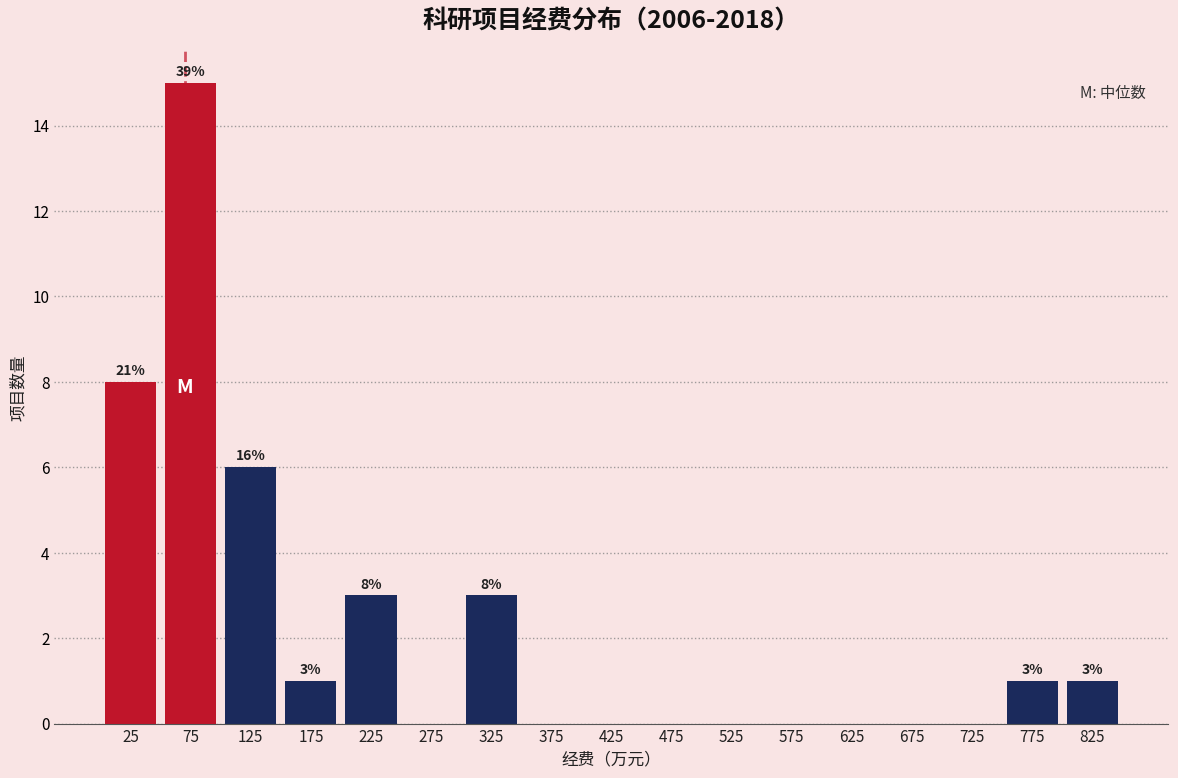

Which range on the x-axis has the tallest bar?

50 to 100